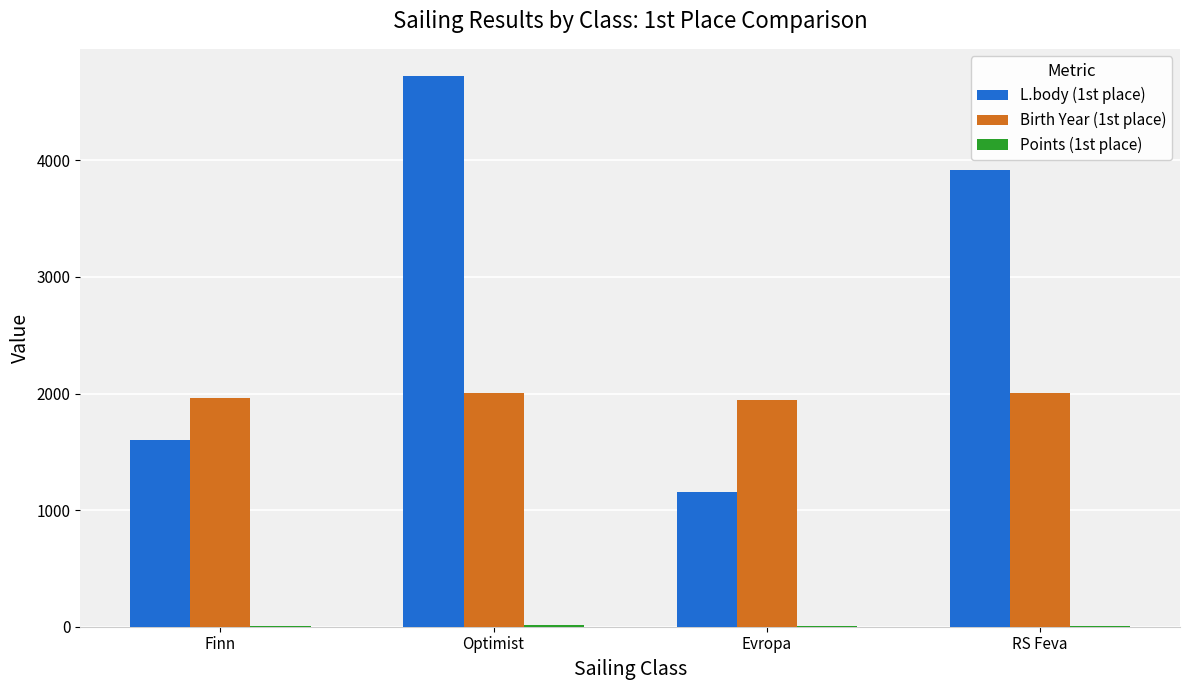

The Birth Year (1st place) series shows 736 at Finn. True or false?

False